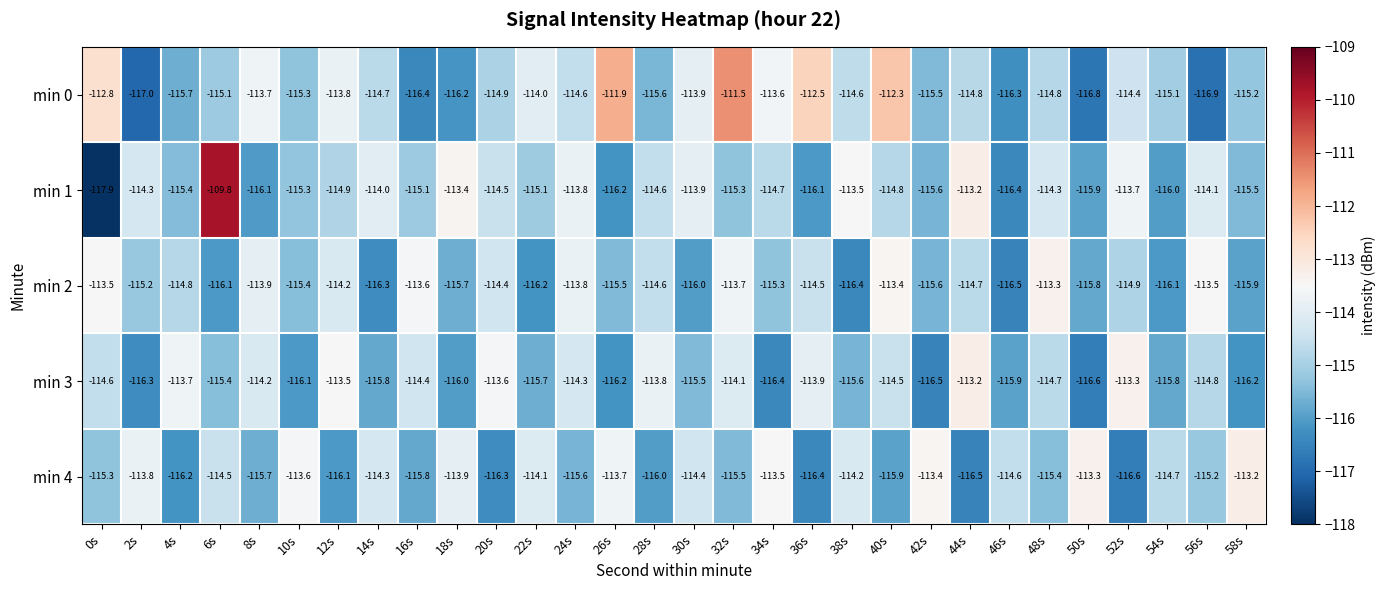

Which label corresponds to the largest value in the chart?

6s